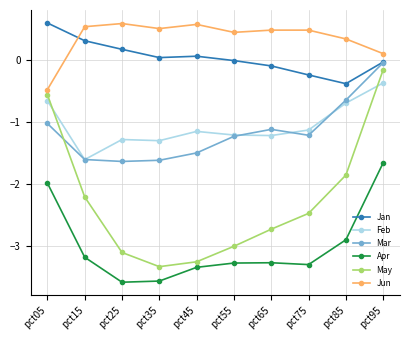

How many lines are shown in the chart?

6